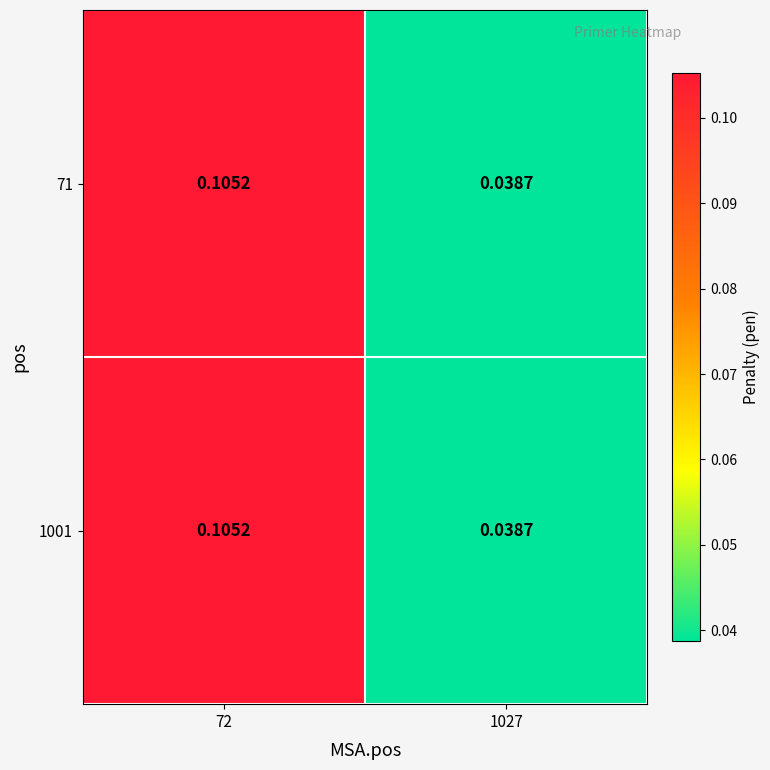

Is the value of 1001 at 72 greater than the value of 71 at 1027?

Yes